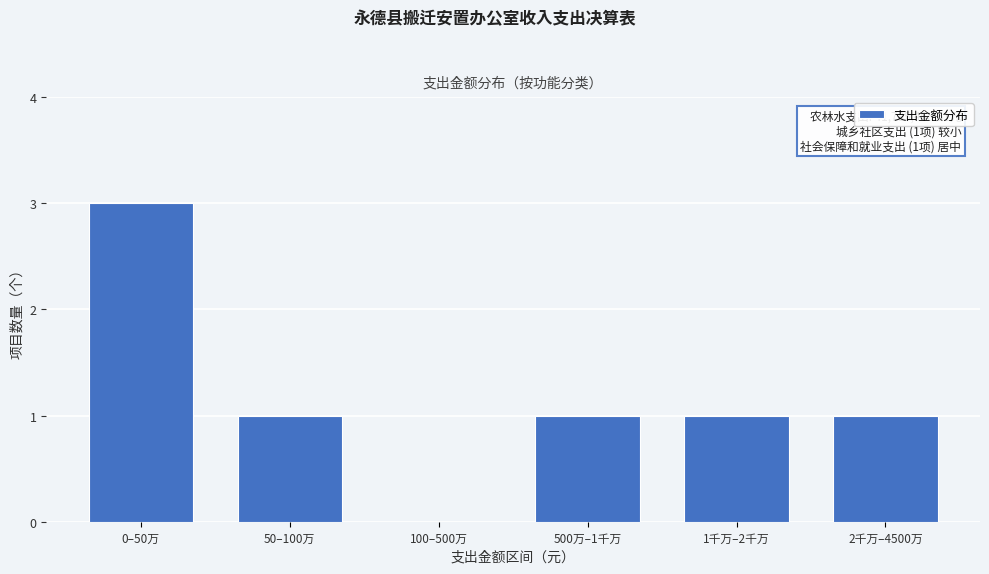

Reading left to right, transcribe all the data shown in this chart.

0–50万=3	50–100万=1	100–500万=0	500万–1千万=1	1千万–2千万=1	2千万–4500万=1